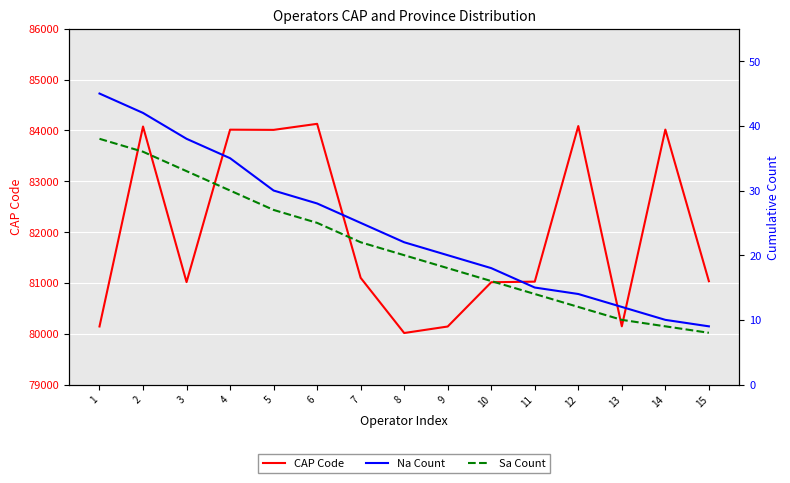

Reading left to right, list all the values displayed in this chart.

CAP Code: 80143	84078	81016	84016	84012	84131	81100	80014	80142	81013	81025	84087	80146	84018	81034
Na Count: 45	42	38	35	30	28	25	22	20	18	15	14	12	10	9
Sa Count: 38	36	33	30	27	25	22	20	18	16	14	12	10	9	8